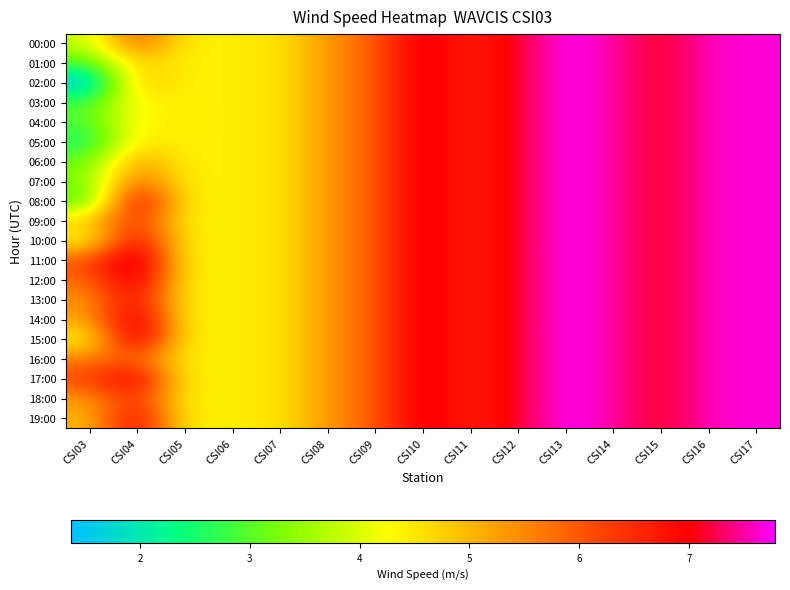

Count the number of data series in this chart.

20